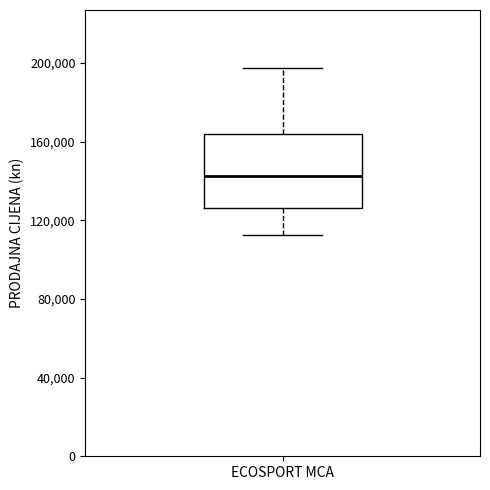

Read this box plot against the y-axis: the position of the median line, the range covered by the box, and the ends of both whiskers. The values are not printed on the chart, so give them approximately, as read against the axis.

median 140000, box 125000 to 165000, whiskers 110000 to 195000